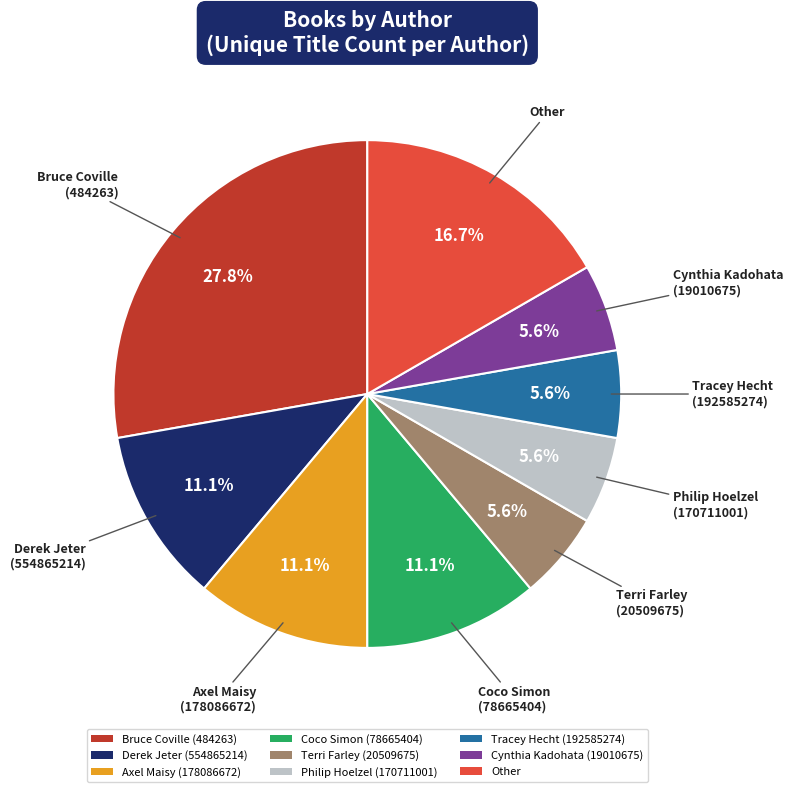

To the nearest percent, what percentage of the pie is Bruce Coville (484263)?

28%